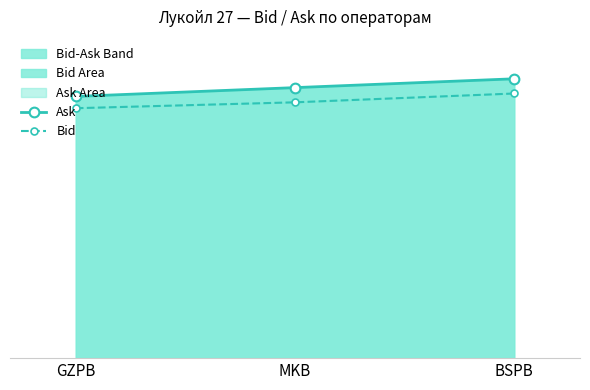

What is the sum of all Ask values?

276